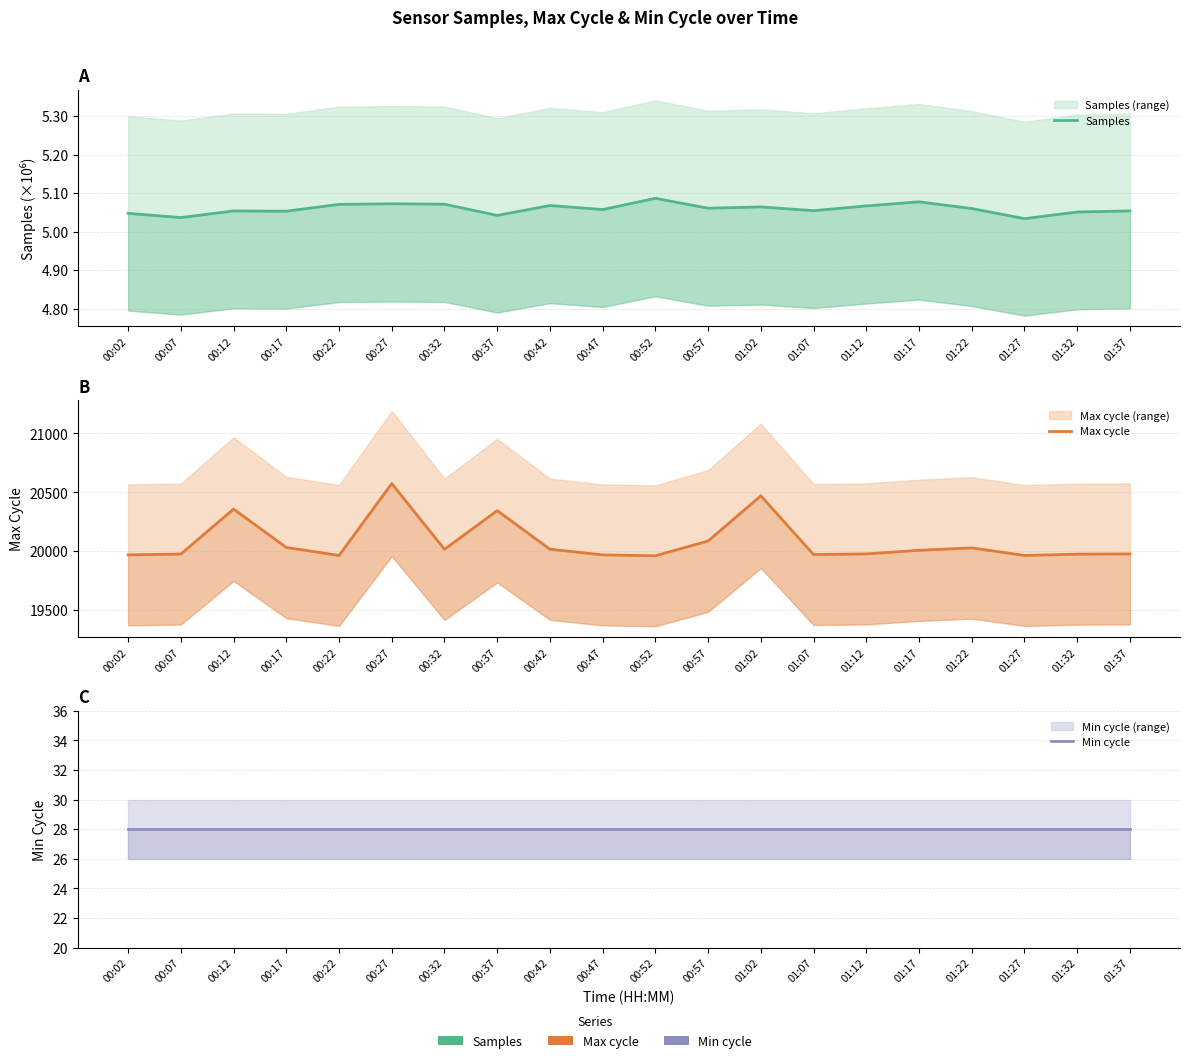

Rank the series at 00:57 from highest to lowest value.

Max cycle, Min cycle, Samples